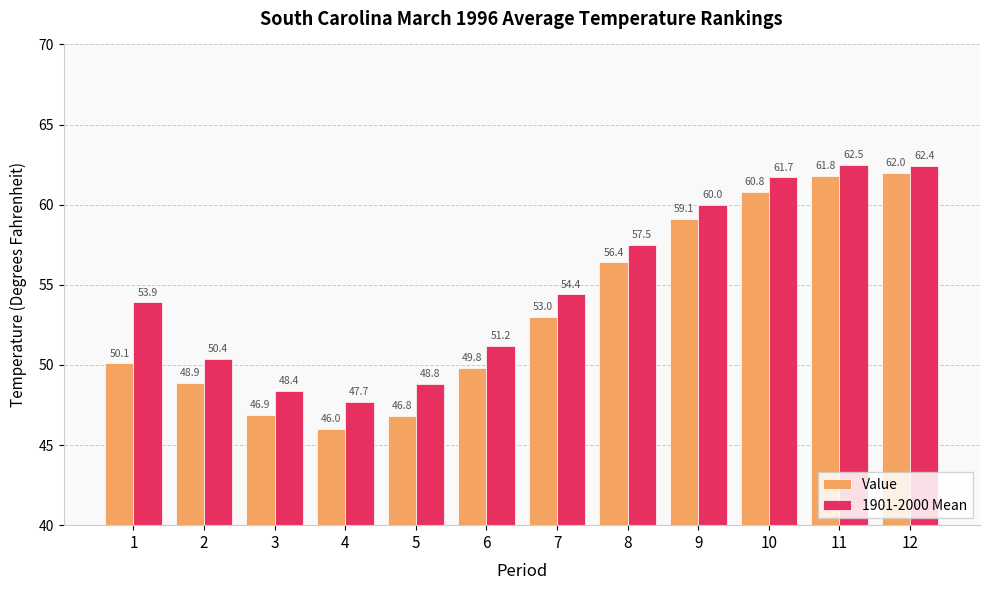

Which series changed the most between 1 and 2?

1901-2000 Mean